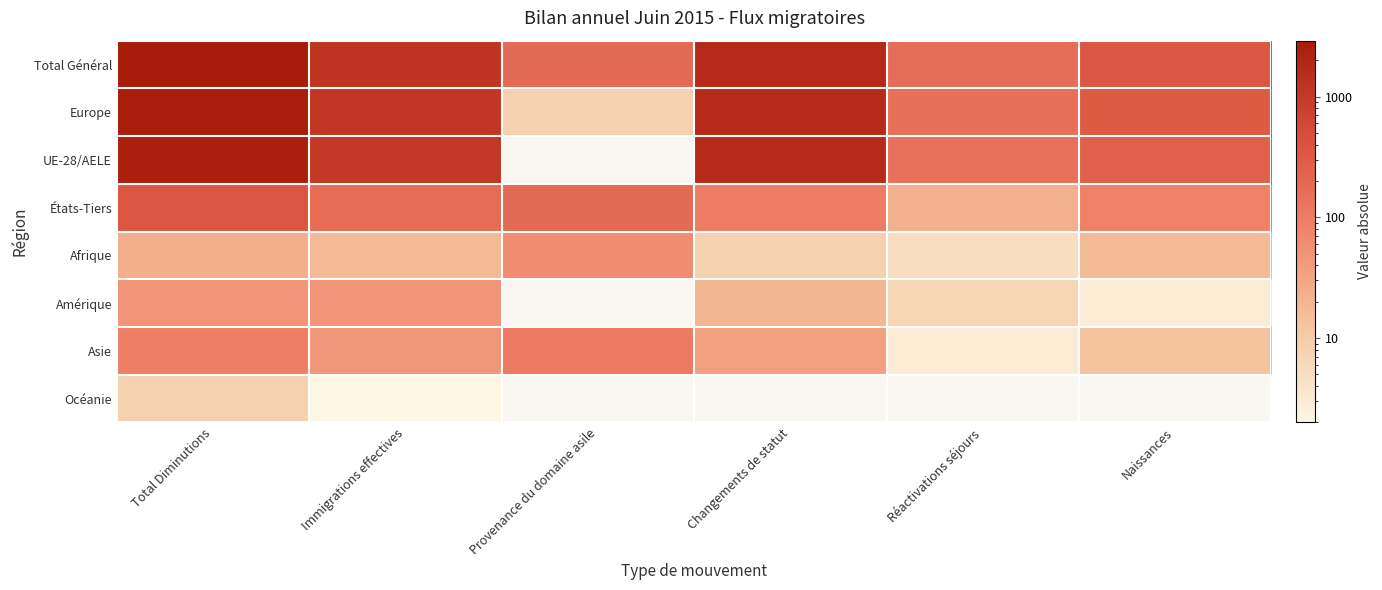

List the series in order of their peak value, lowest first.

Océanie, Amérique, Afrique, Asie, États-Tiers, UE-28/AELE, Europe, Total Général